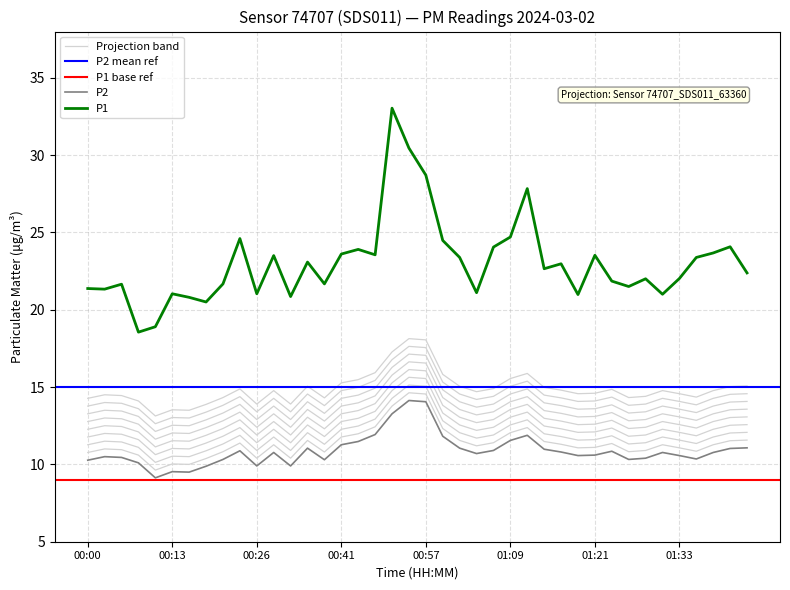

What position from the left is 00:52?

19